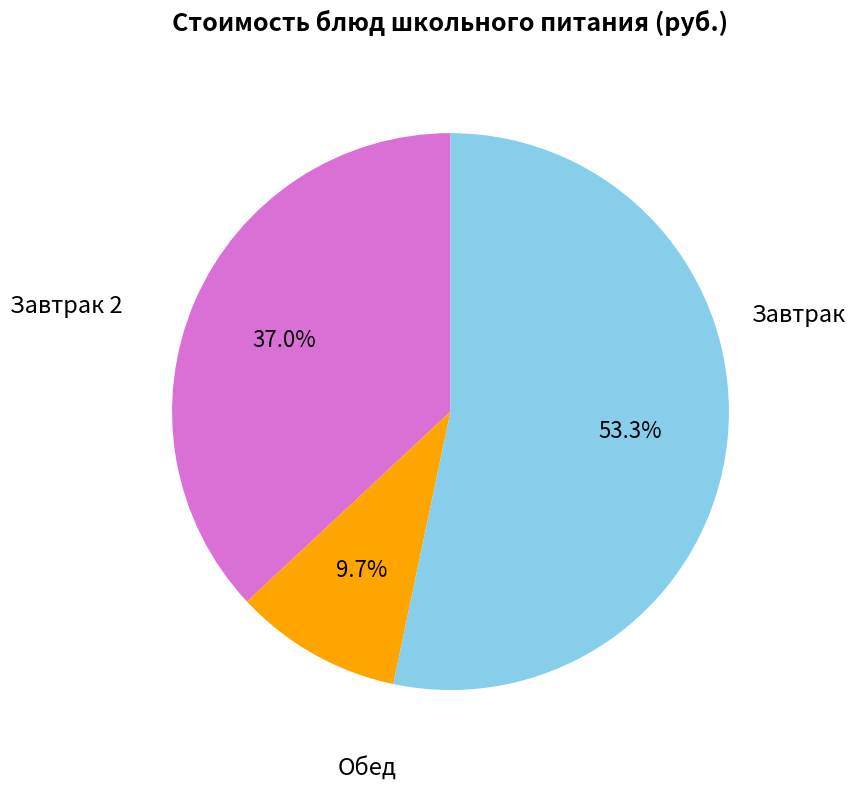

Is there a majority slice in this chart?

Yes